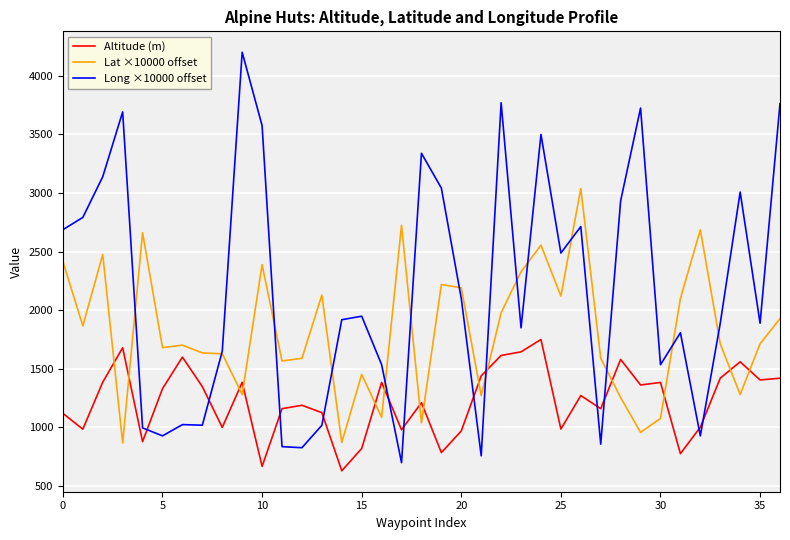

Count the number of categories in the chart.

37